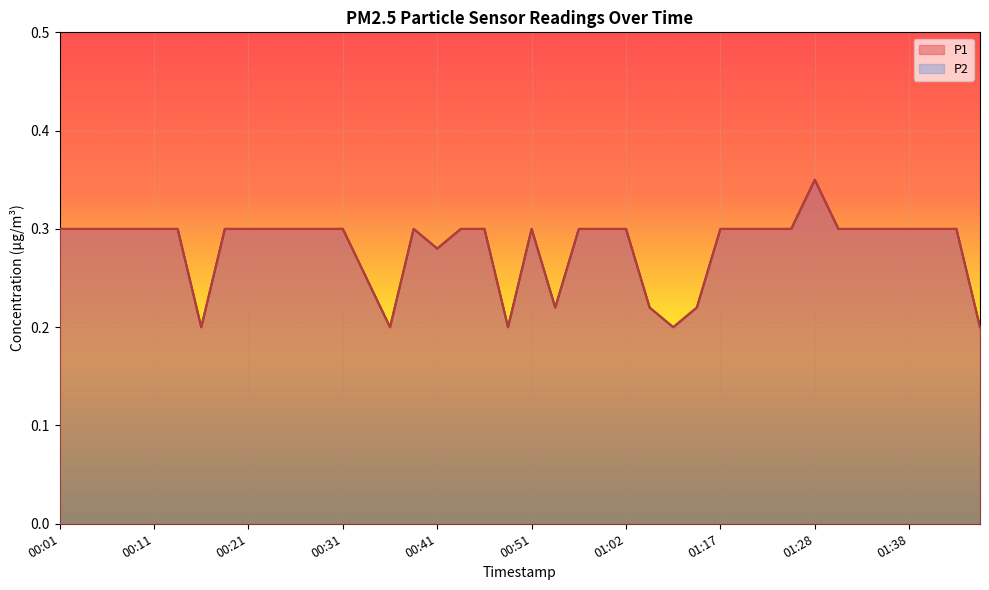

What value does the P1 series have at 00:18?

0.3